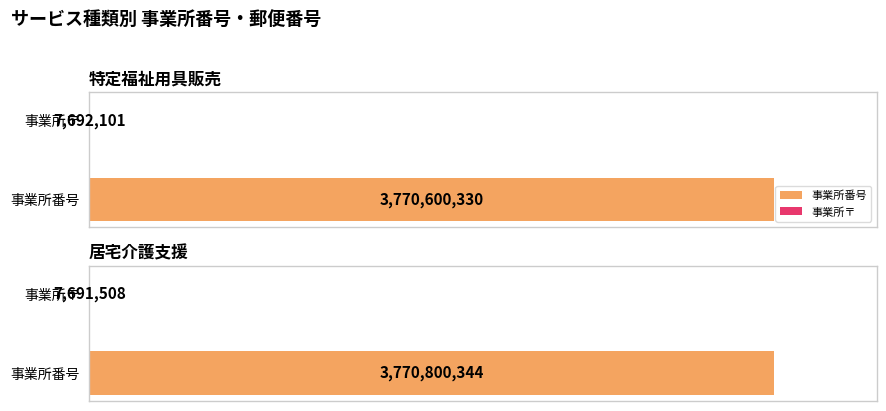

Reading left to right, transcribe all the data shown in this chart.

事業所番号: 特定福祉用具販売=3770600330	居宅介護支援=3770800344
事業所〒: 特定福祉用具販売=7692101	居宅介護支援=7691508